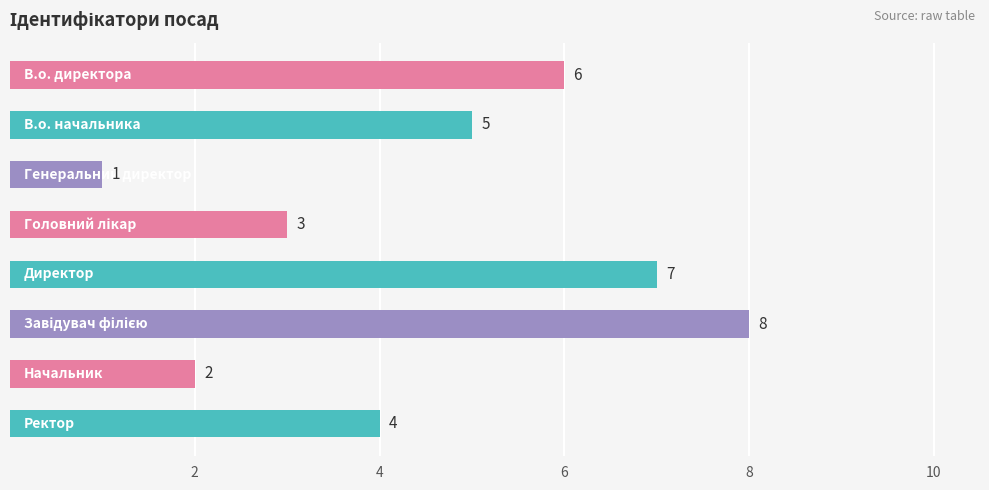

What is the maximum value shown in the chart?

8